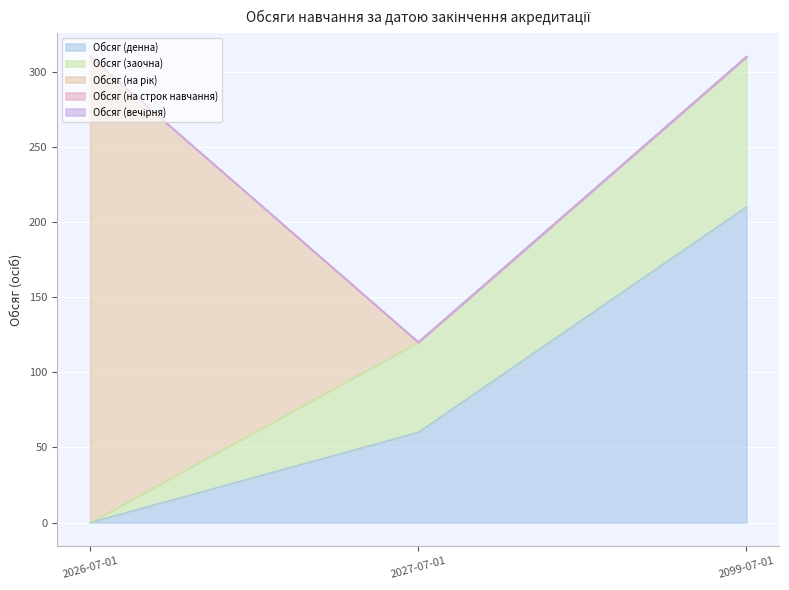

How many categories are shown in the chart?

3